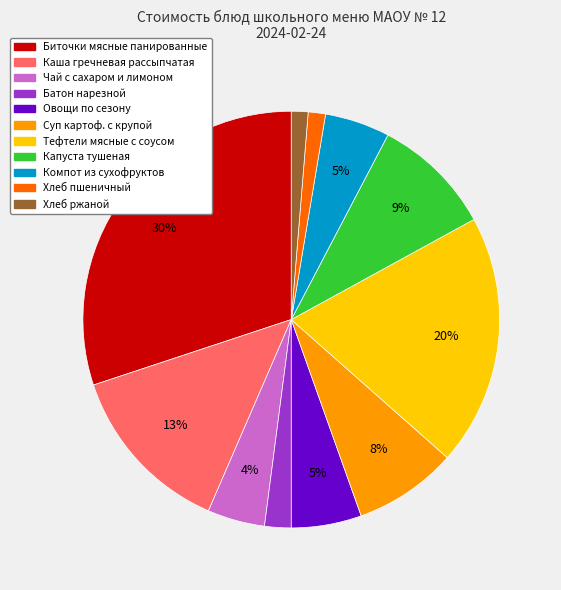

Between Хлеб ржаной and Каша гречневая рассыпчатая, which is larger?

Каша гречневая рассыпчатая